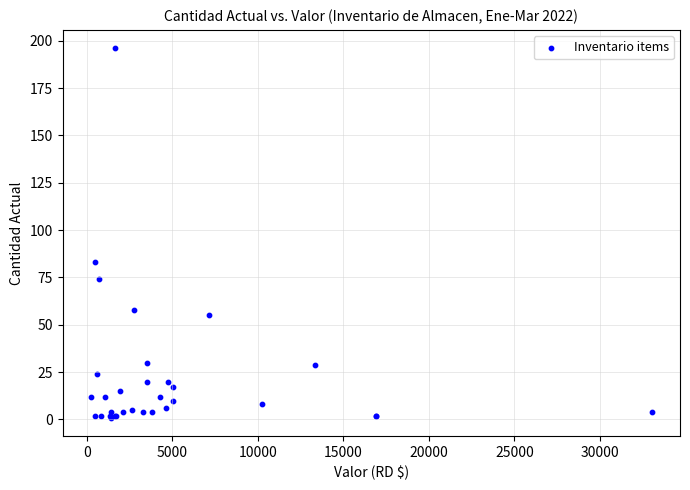

What Y value in the scatter plot is closest to 98?

83